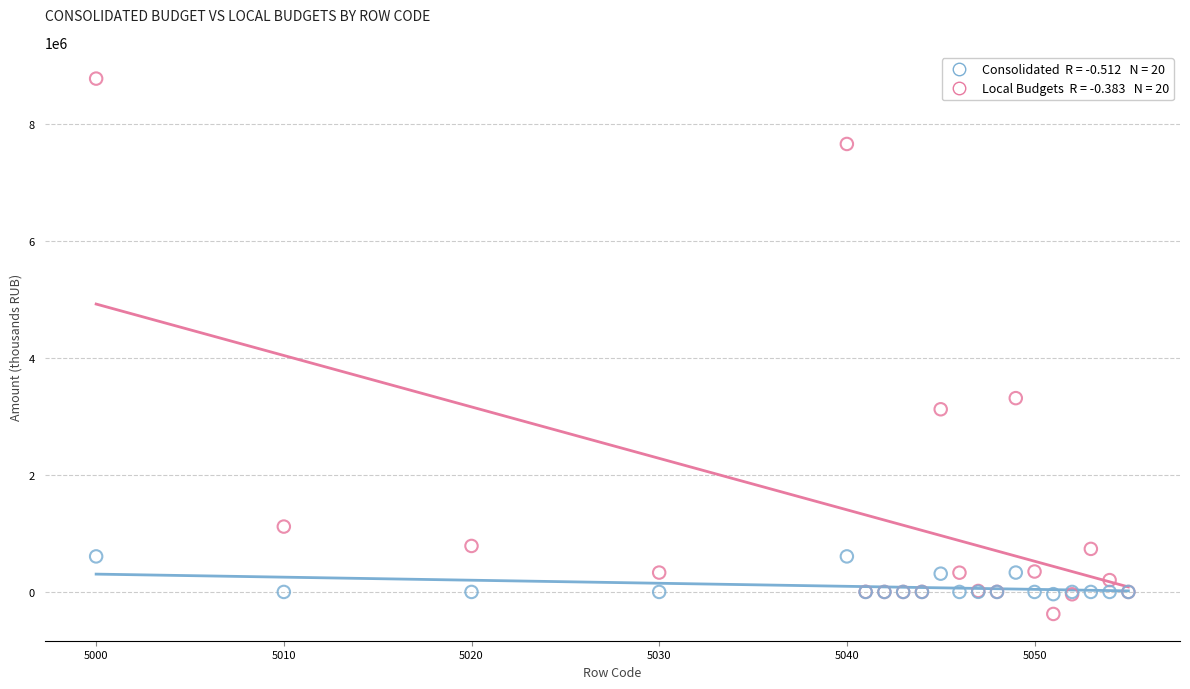

Across all series, what Y value is closest to 4202066?

3315047